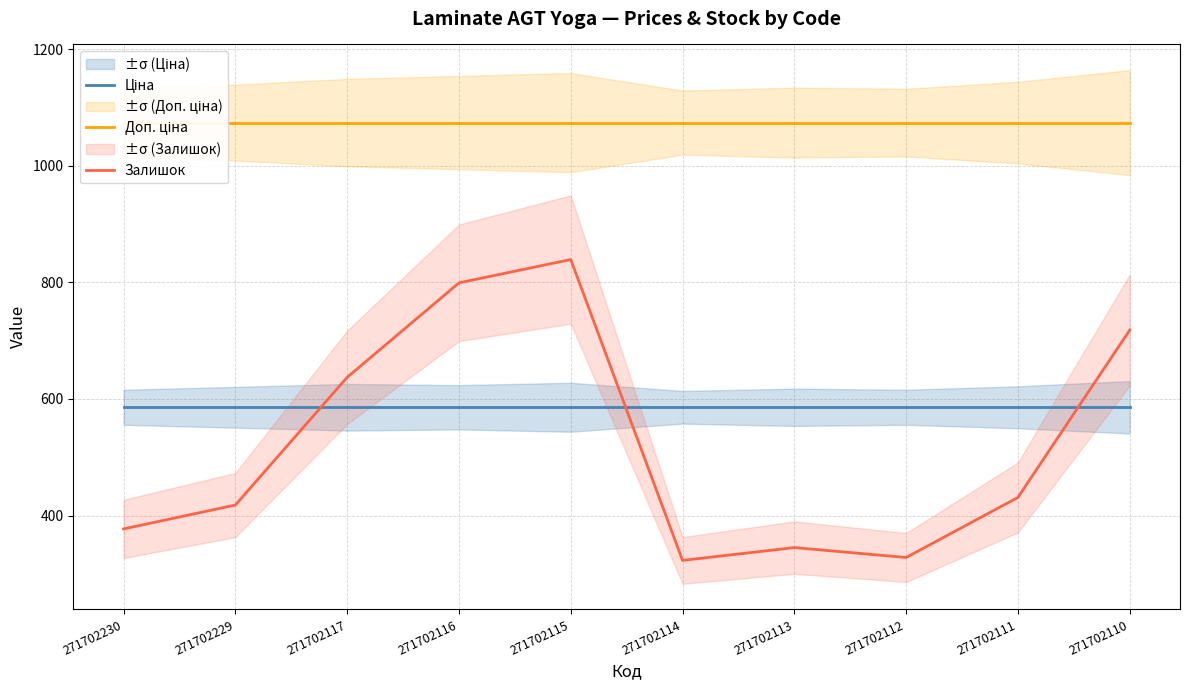

What is the value of the Залишок point at the 5th from the left?

839.0